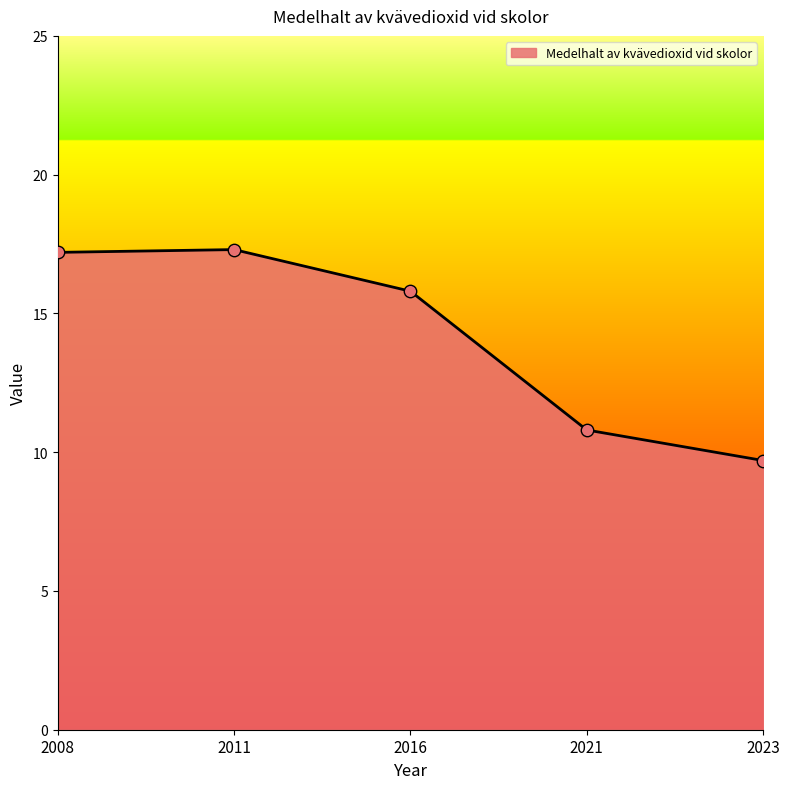

Which has a higher value, 2021 or 2023?

2021